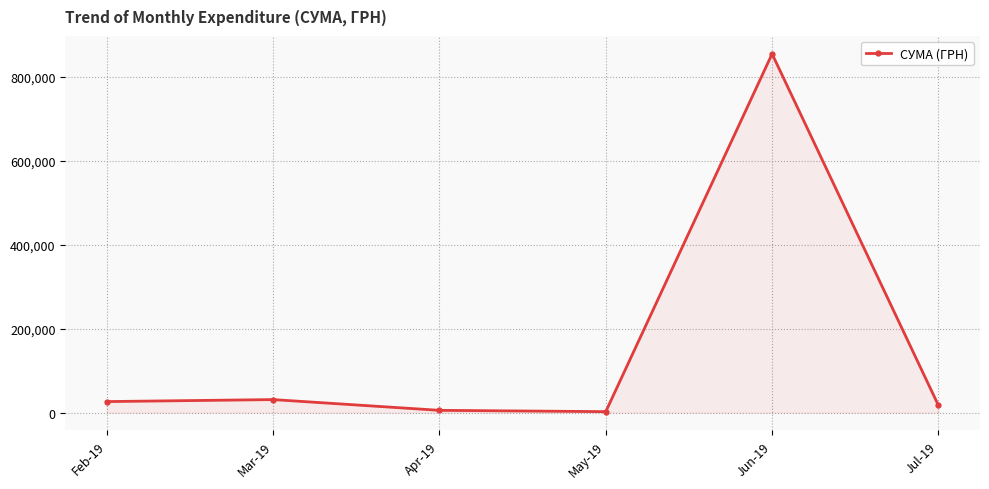

How many lines are shown in the chart?

1